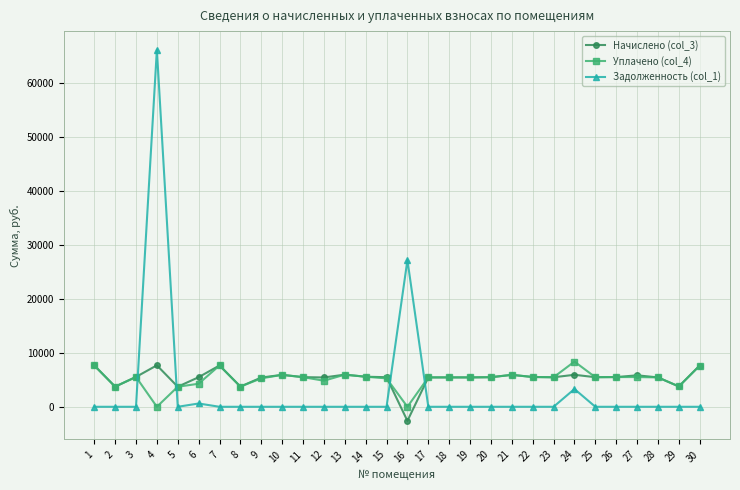

What are all the series names shown in the legend?

Начислено (col_3), Уплачено (col_4), Задолженность (col_1)